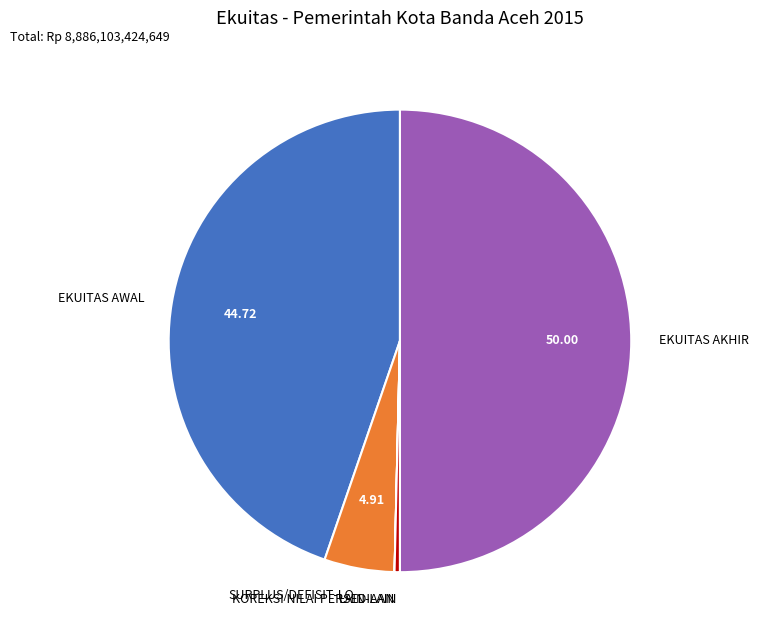

Which category has the biggest portion of the pie?

EKUITAS AKHIR